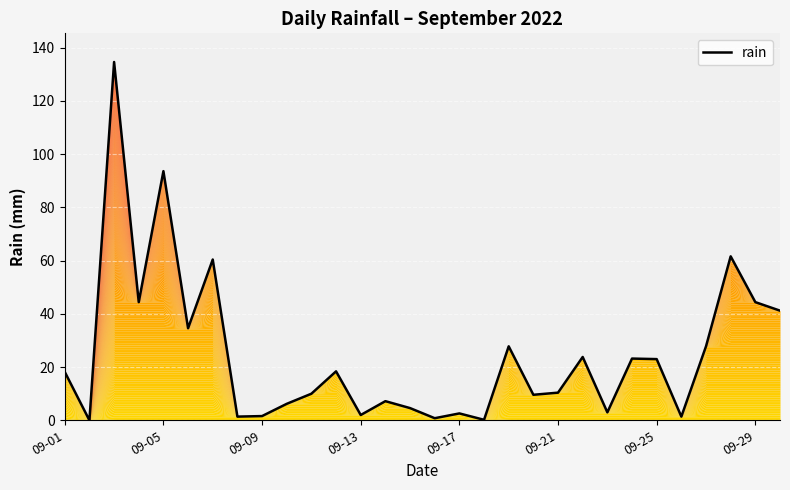

How many interior local peaks (higher than both neighbors) does the data have?

10